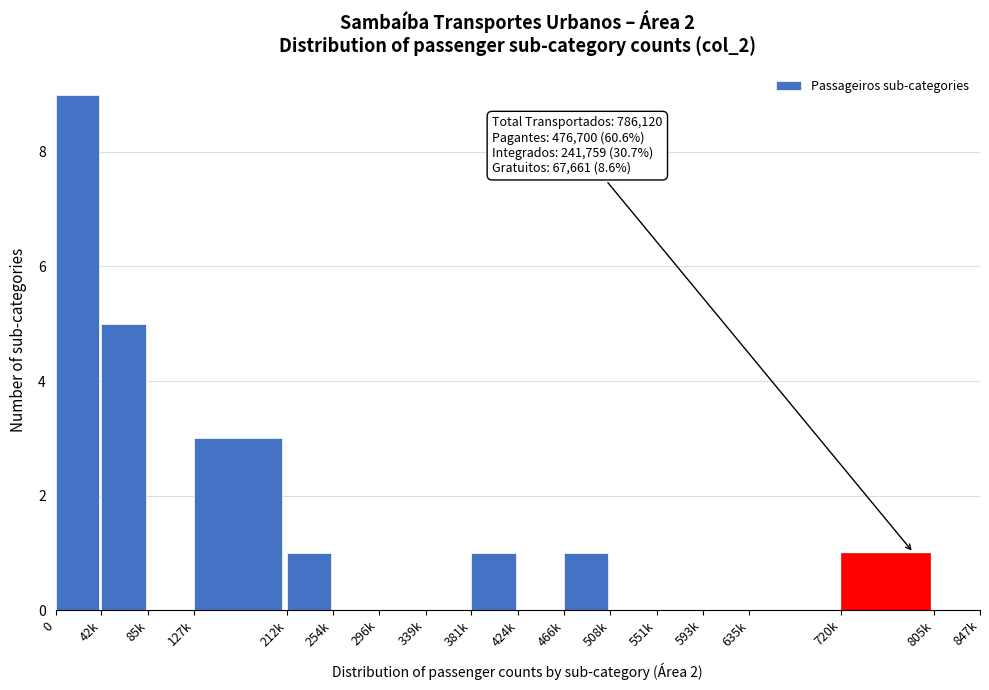

Reading right to left, extract all data points from this chart.

805k=0	720k=1	635k=0	593k=0	551k=0	508k=0	466k=1	424k=0	381k=1	339k=0	296k=0	254k=0	212k=1	127k=3	85k=0	42k=5	0=9